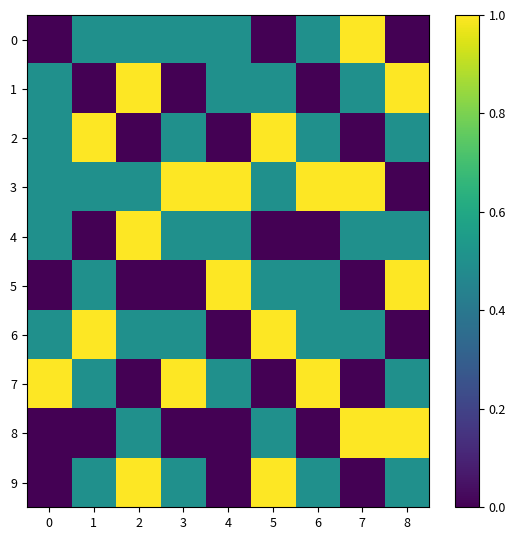

Reading right to left, transcribe all the data shown in this chart.

0: 8=0.0	7=1.0	6=0.5	5=0.0	4=0.5	3=0.5	2=0.5	1=0.5	0=0.0
1: 8=1.0	7=0.5	6=0.0	5=0.5	4=0.5	3=0.0	2=1.0	1=0.0	0=0.5
2: 8=0.5	7=0.0	6=0.5	5=1.0	4=0.0	3=0.5	2=0.0	1=1.0	0=0.5
3: 8=0.0	7=1.0	6=1.0	5=0.5	4=1.0	3=1.0	2=0.5	1=0.5	0=0.5
4: 8=0.5	7=0.5	6=0.0	5=0.0	4=0.5	3=0.5	2=1.0	1=0.0	0=0.5
5: 8=1.0	7=0.0	6=0.5	5=0.5	4=1.0	3=0.0	2=0.0	1=0.5	0=0.0
6: 8=0.0	7=0.5	6=0.5	5=1.0	4=0.0	3=0.5	2=0.5	1=1.0	0=0.5
7: 8=0.5	7=0.0	6=1.0	5=0.0	4=0.5	3=1.0	2=0.0	1=0.5	0=1.0
8: 8=1.0	7=1.0	6=0.0	5=0.5	4=0.0	3=0.0	2=0.5	1=0.0	0=0.0
9: 8=0.5	7=0.0	6=0.5	5=1.0	4=0.0	3=0.5	2=1.0	1=0.5	0=0.0